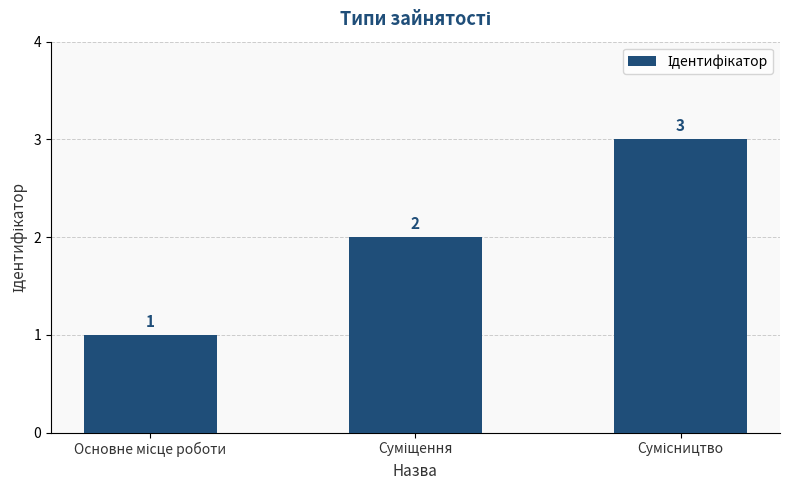

How many data points does each series have?

3